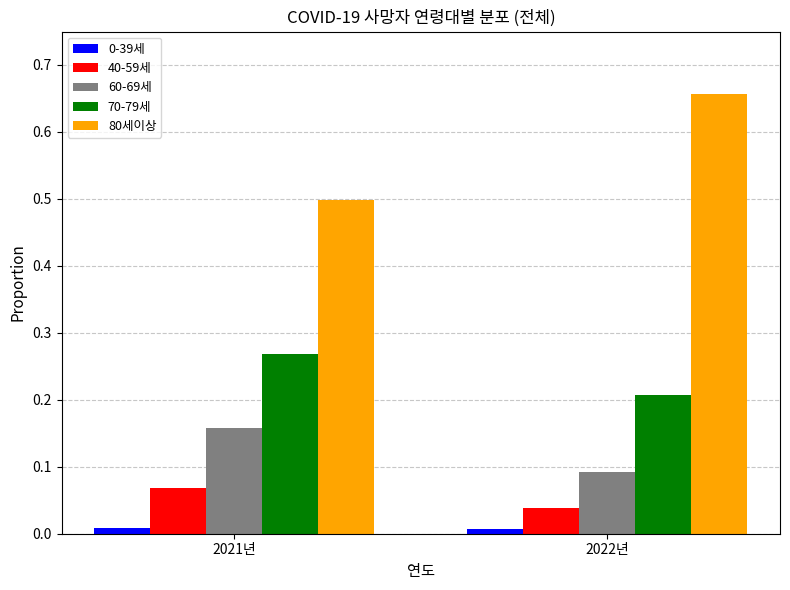

The value of 80세이상 at 2022년 is 0.2. True or false?

False